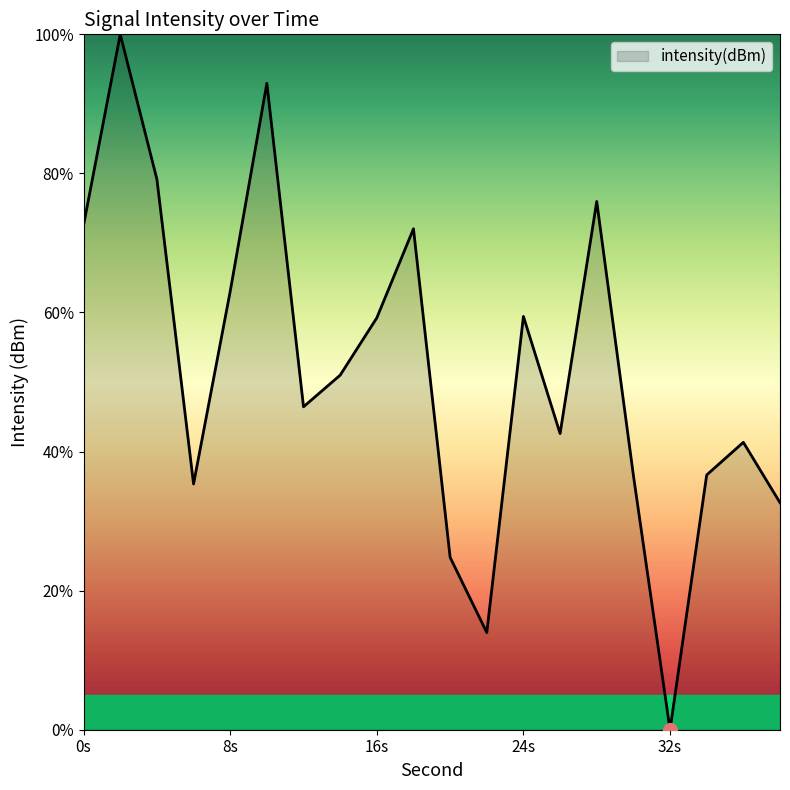

What is the difference between the maximum and minimum values?

100.0